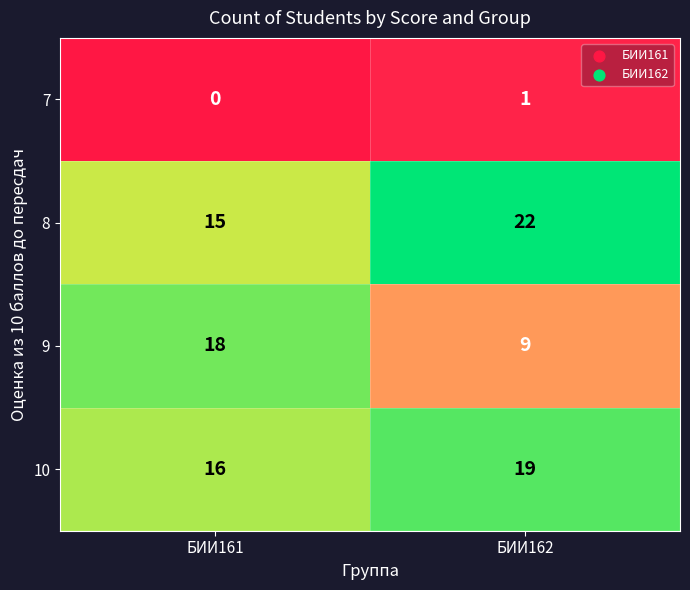

Which series has the widest spread of values?

9